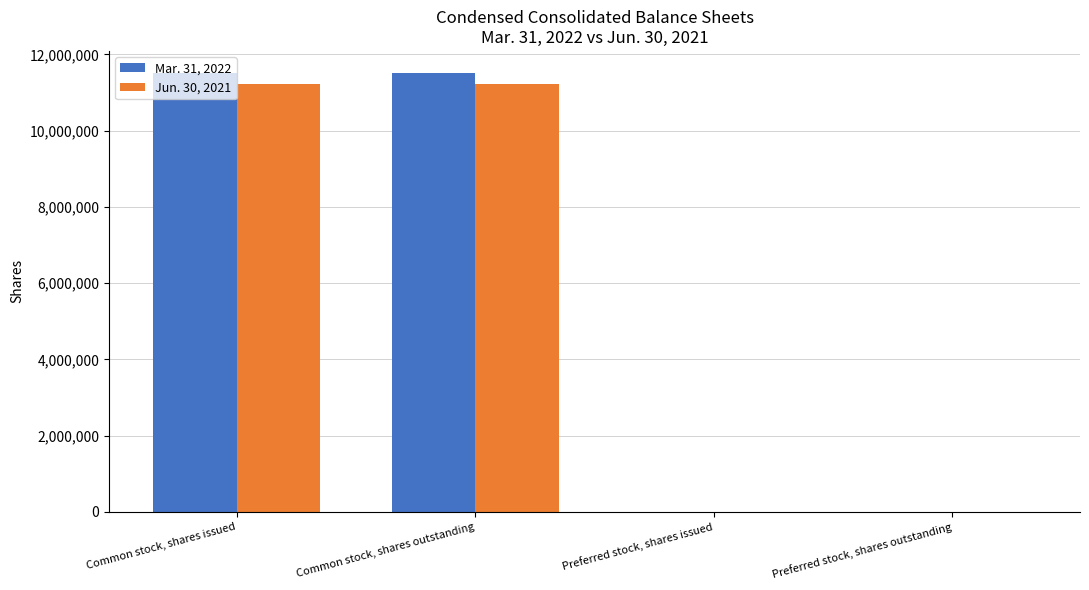

Is it true that Mar. 31, 2022 equals 4972913 at Common stock, shares outstanding?

False